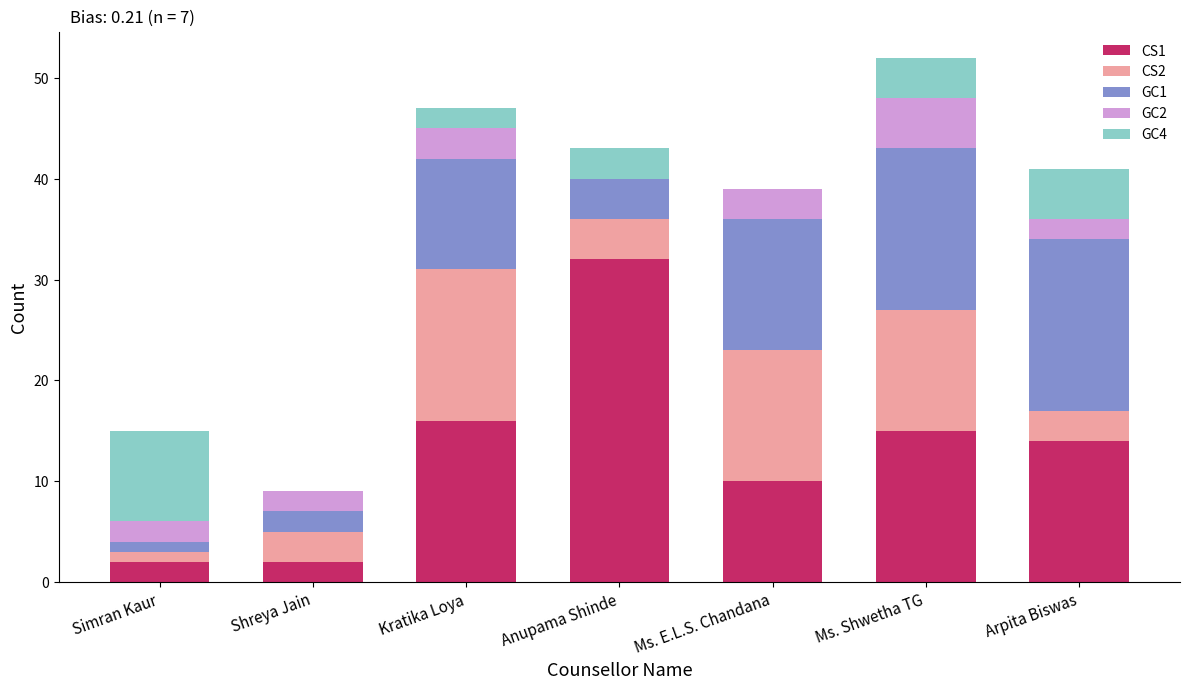

True or false: CS1 has a value of 16 at Ms. E.L.S. Chandana.

False